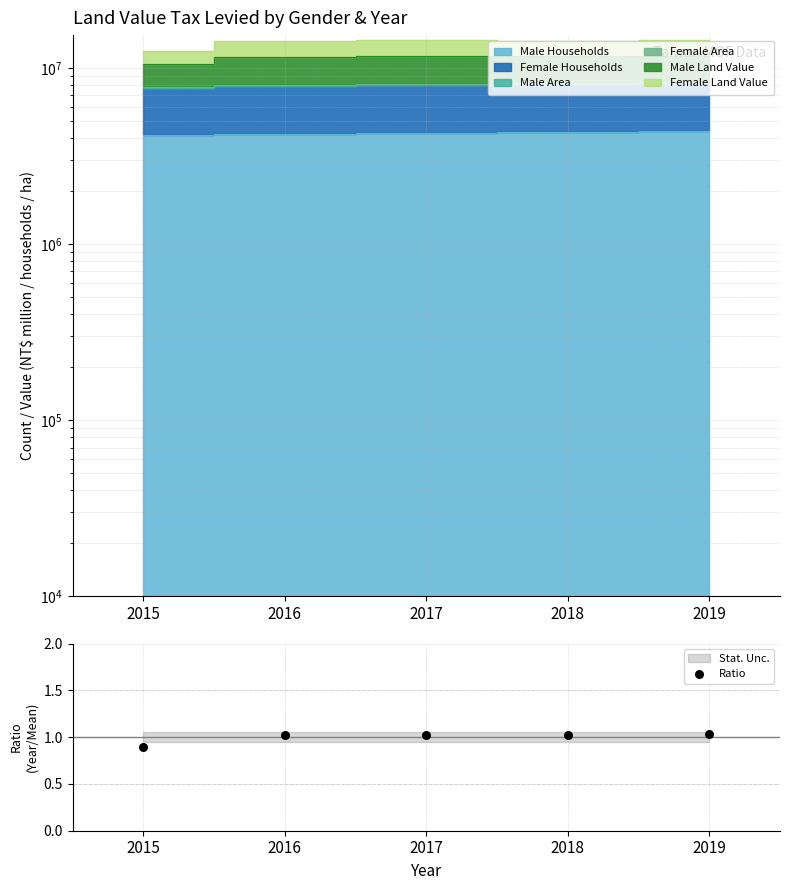

Between 2016 and 2017, which is larger?

2017